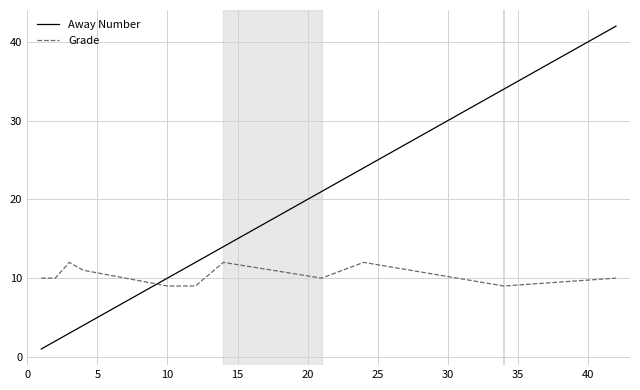

Which series has the largest total across all categories?

Away Number